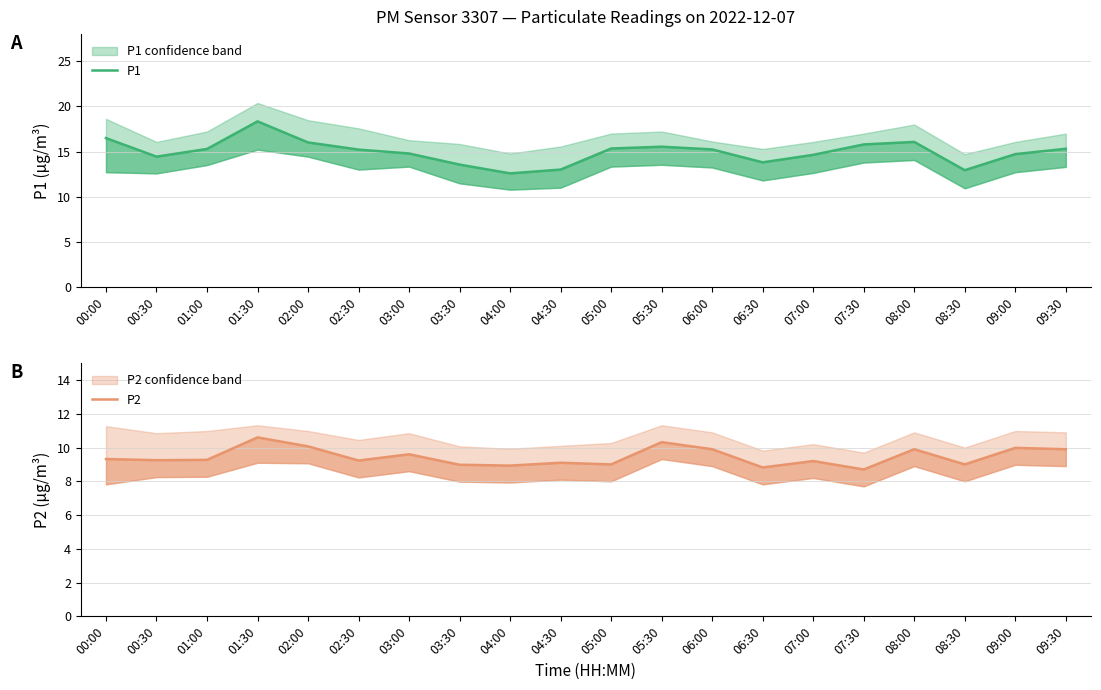

What value does the P2 series have at 00:00?

9.3